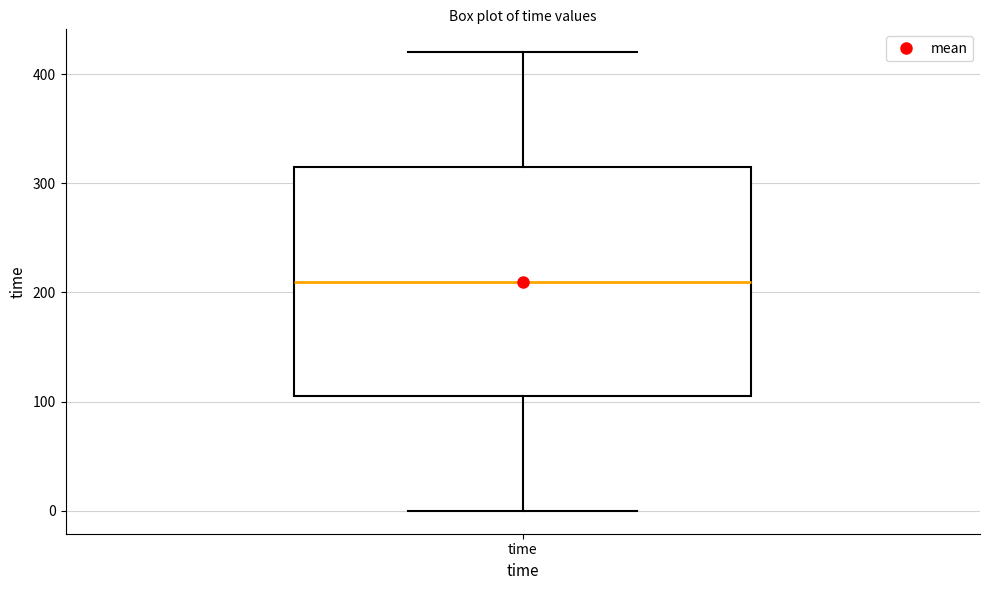

Transcribe this box plot: give where the median line is, the range the box spans, and where the two whiskers end, as read against the y-axis. The values are not printed on the chart, so give them approximately, as read against the axis.

median 210, box 110 to 320, whiskers 0 to 420